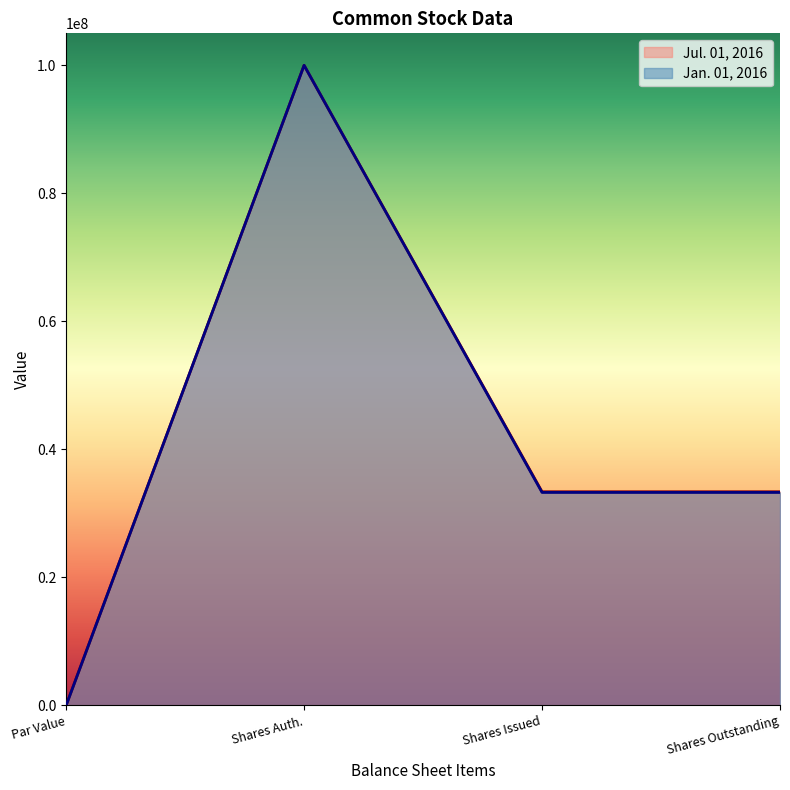

True or false: Jan. 01, 2016 has a value of 14232933 at Shares Outstanding.

False